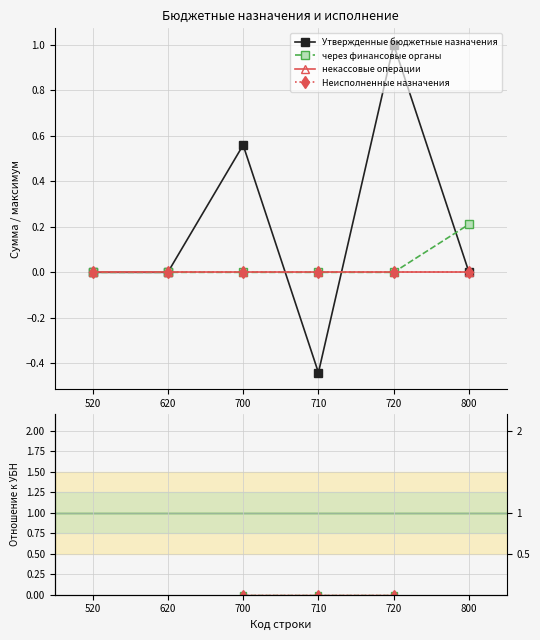

The value of Неисполненные назначения at 620 is nan. True or false?

False